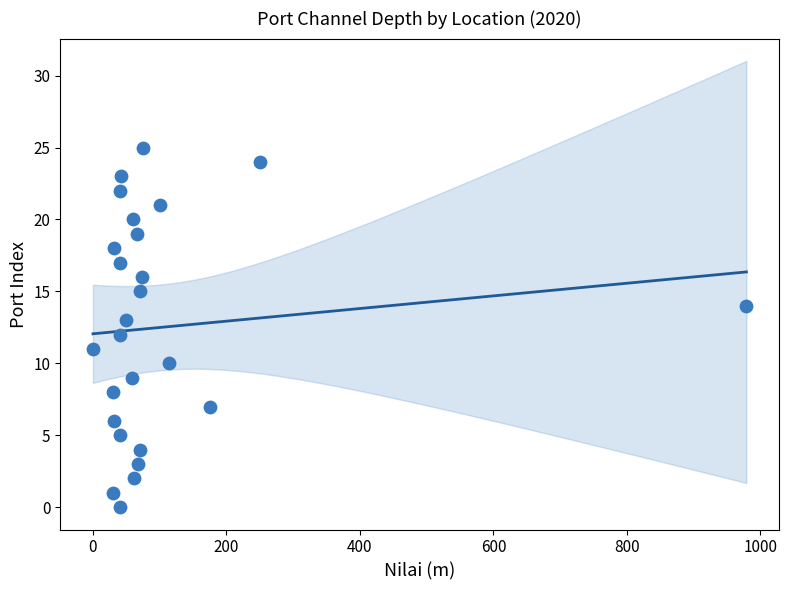

What is the range of X values (max minus min)?

979